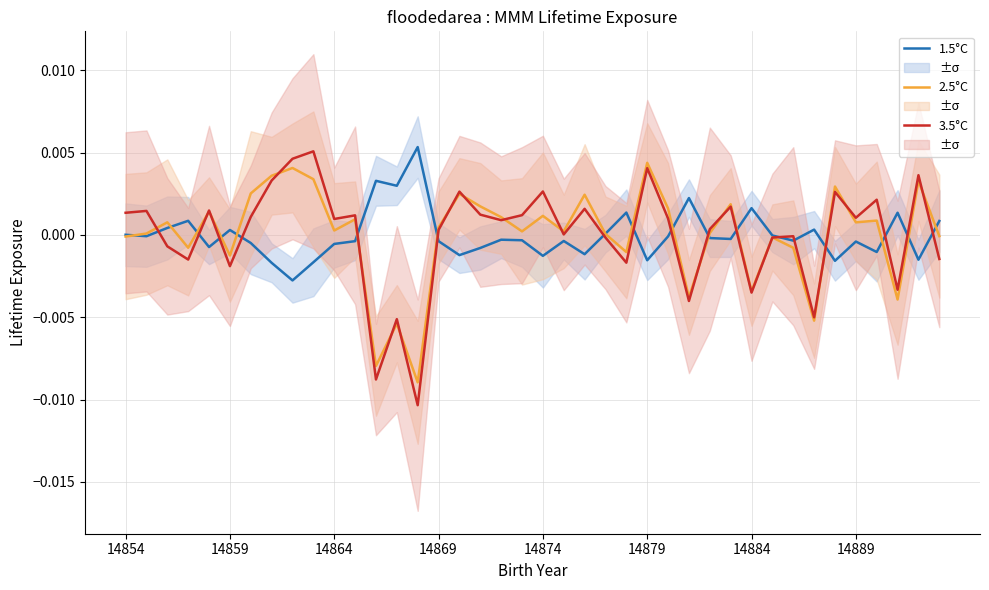

What are all the series names shown in the legend?

1.5°C, 2.5°C, 3.5°C